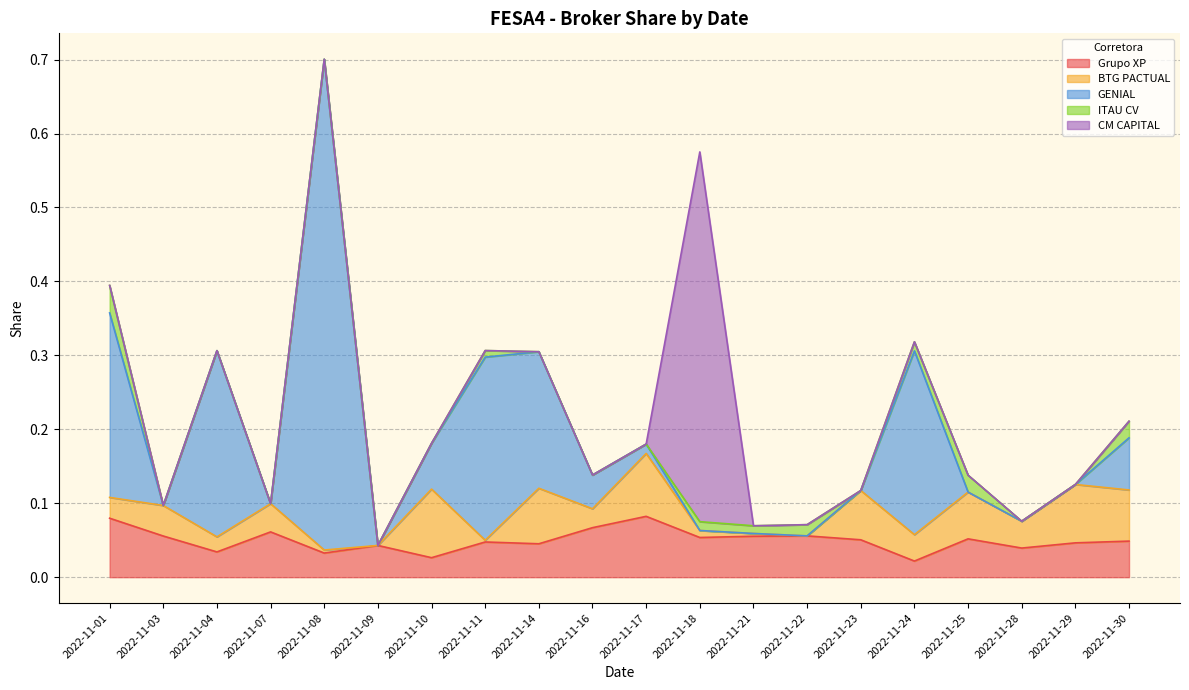

The value of BTG PACTUAL at 2022-11-30 is 0.0. True or false?

False